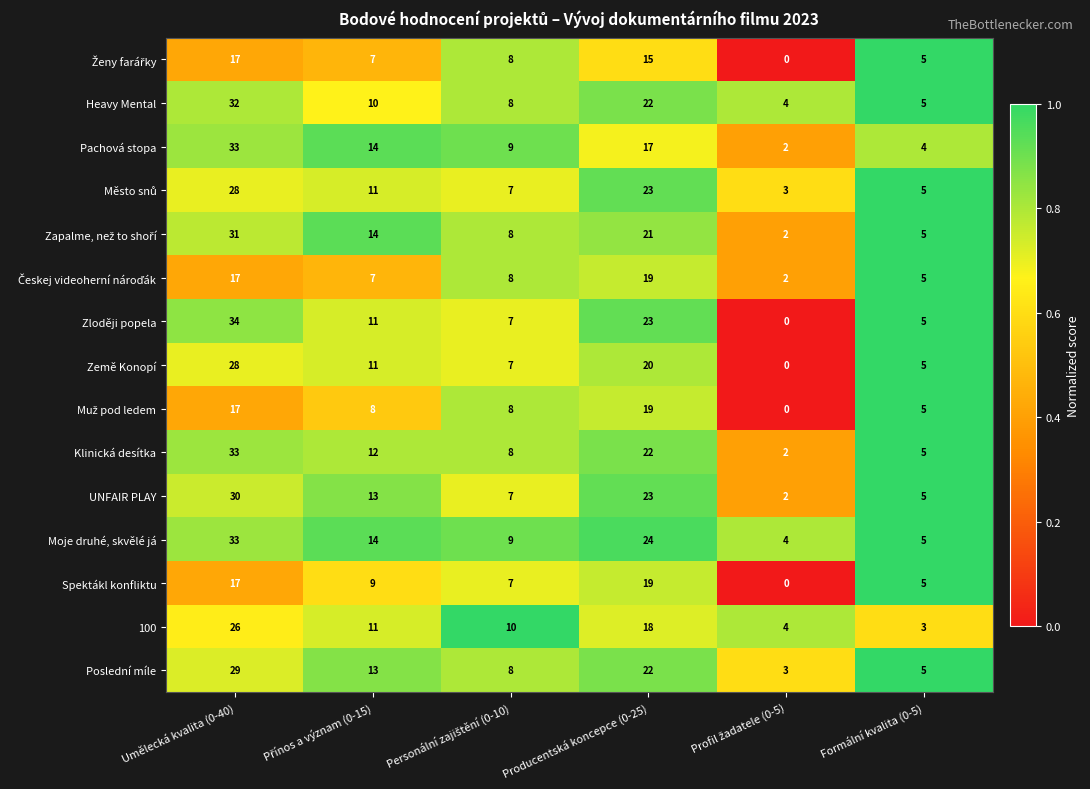

The value of Heavy Mental at Umělecká kvalita (0-40) is 14. True or false?

False